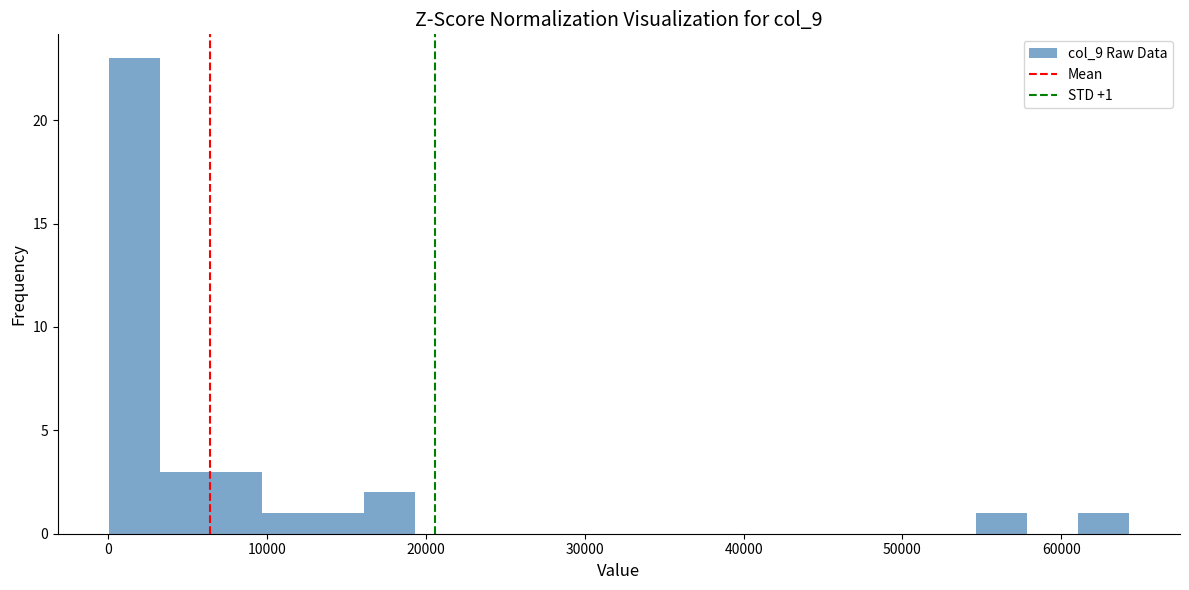

Read against the x-axis, roughly where is the centre of the tallest bar?

2000